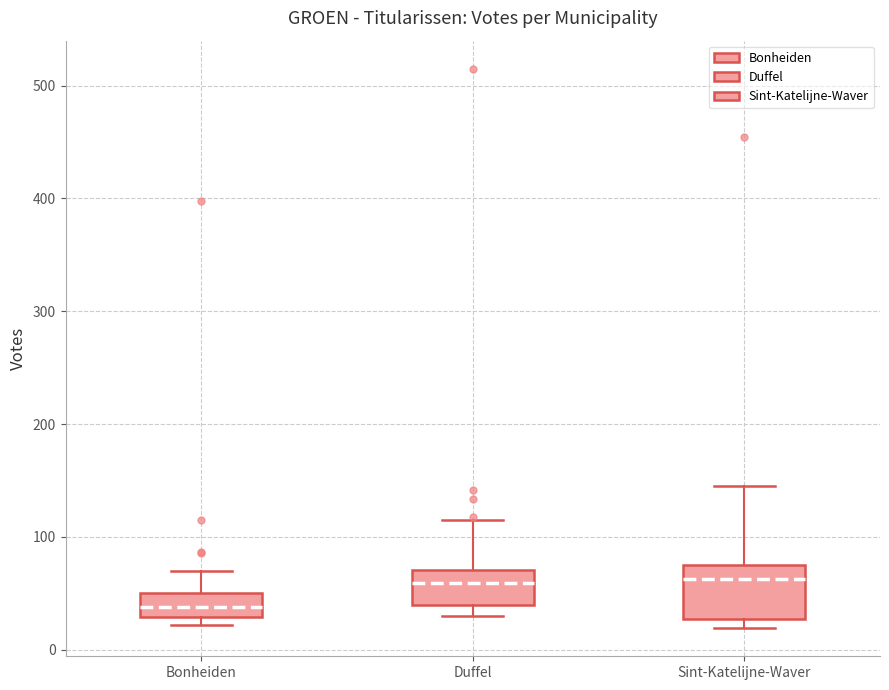

Reading left to right, read every box against the y-axis: the position of its median line, the range the box covers, and the ends of its whiskers. The values are not printed on the chart, so give them approximately, as read against the axis.

Bonheiden: median 40, box 30 to 50, whiskers 20 to 70
Duffel: median 60, box 40 to 70, whiskers 30 to 120
Sint-Katelijne-Waver: median 60, box 30 to 80, whiskers 20 to 150